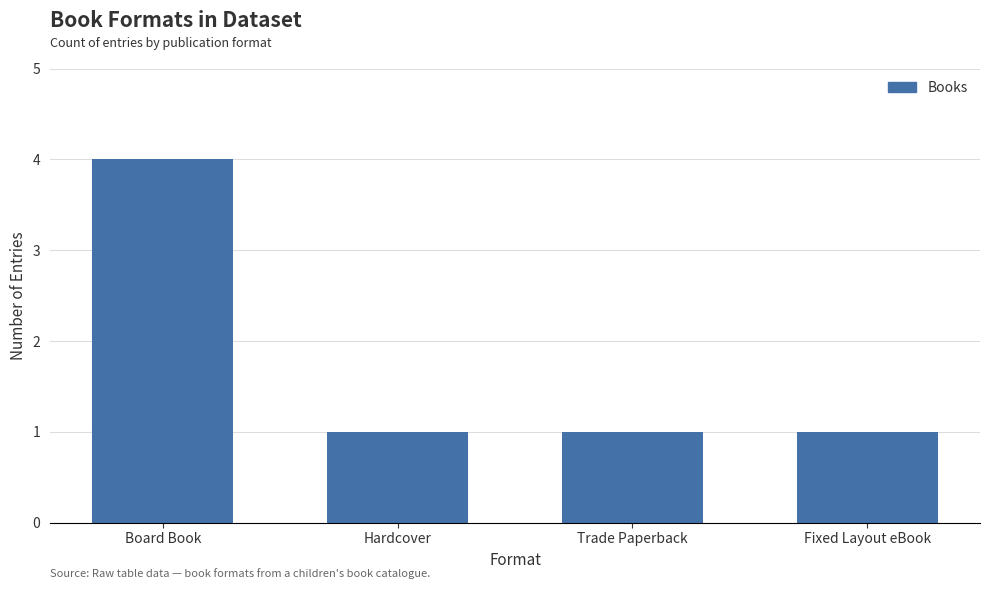

Read the value at Hardcover.

1